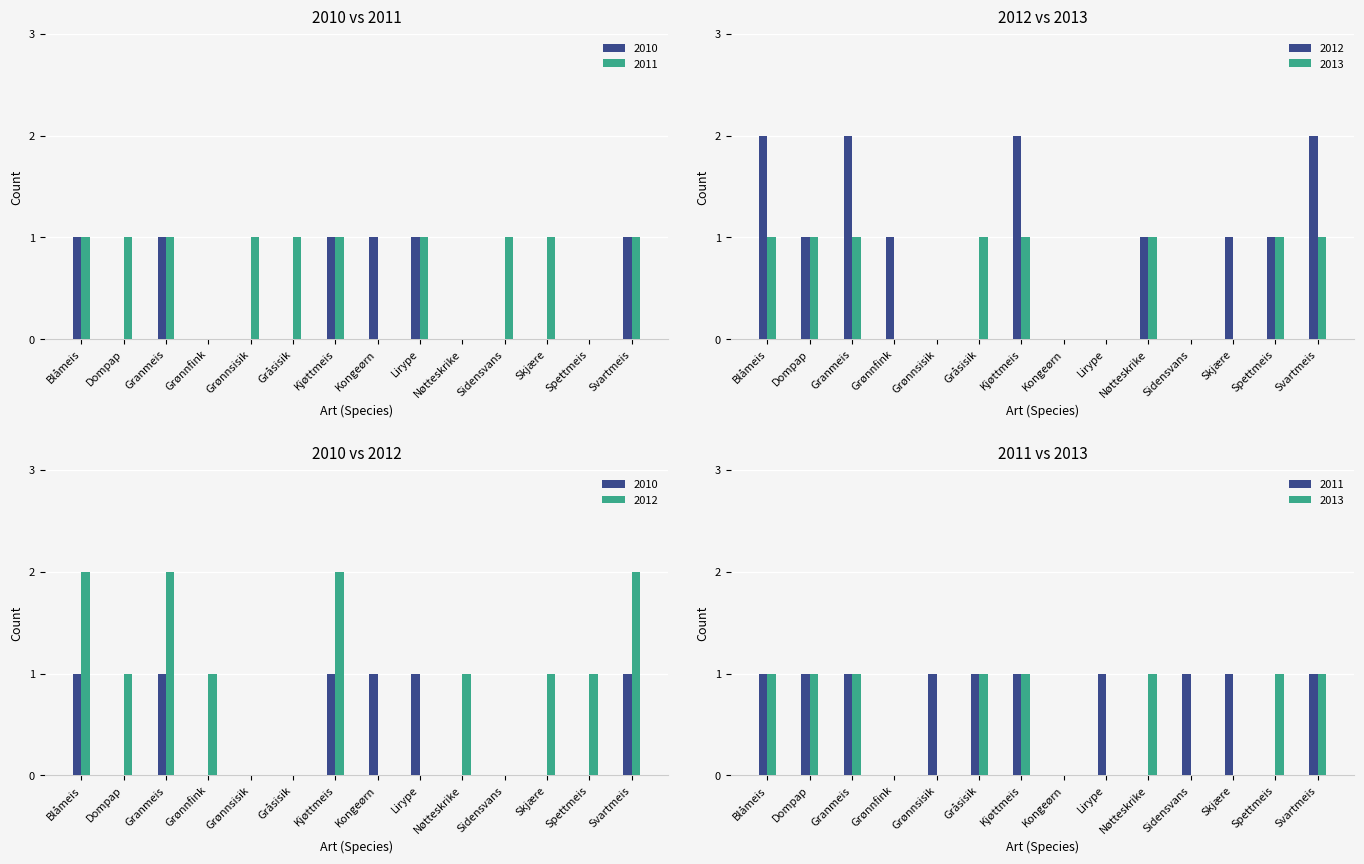

Is it true that 2010 equals 0 at Skjære?

True